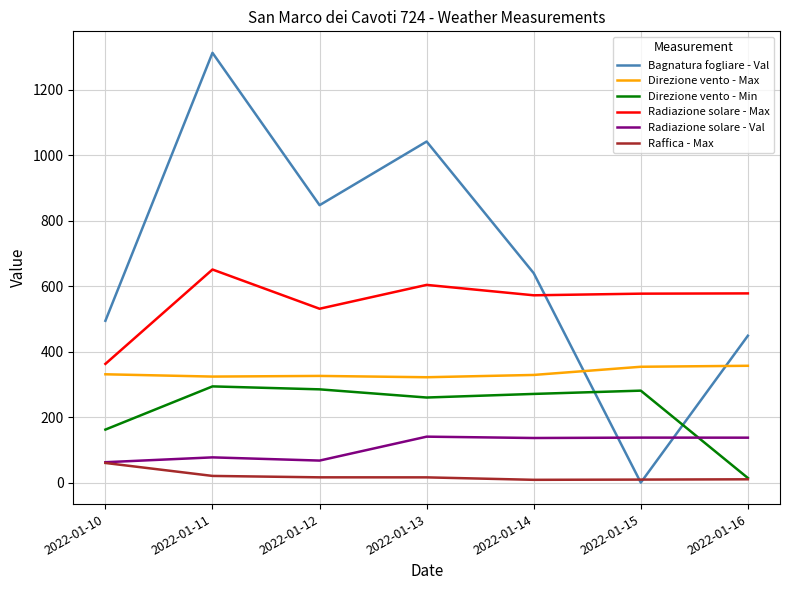

Which series changed the most between 2022-01-10 and 2022-01-15?

Bagnatura fogliare - Val